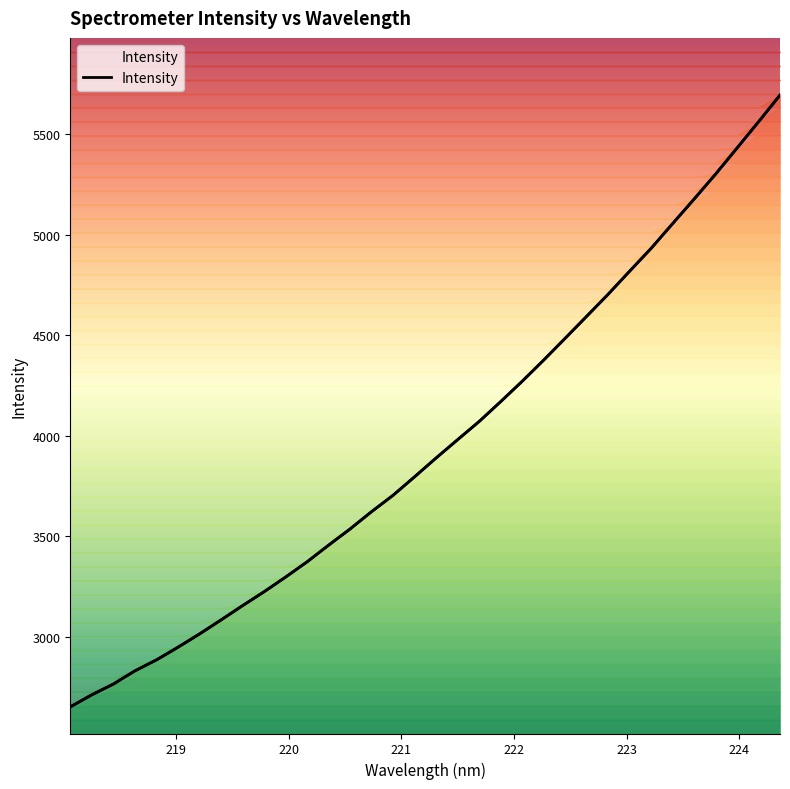

What is the ratio of the value at 218.442 to the value at 221.1174?

0.7